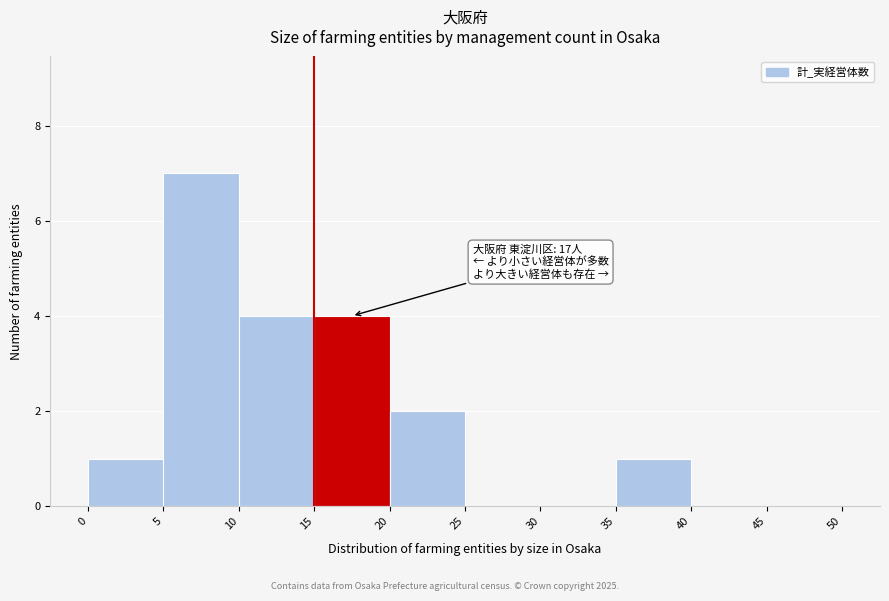

Which range on the x-axis has the tallest bar?

5 to 10